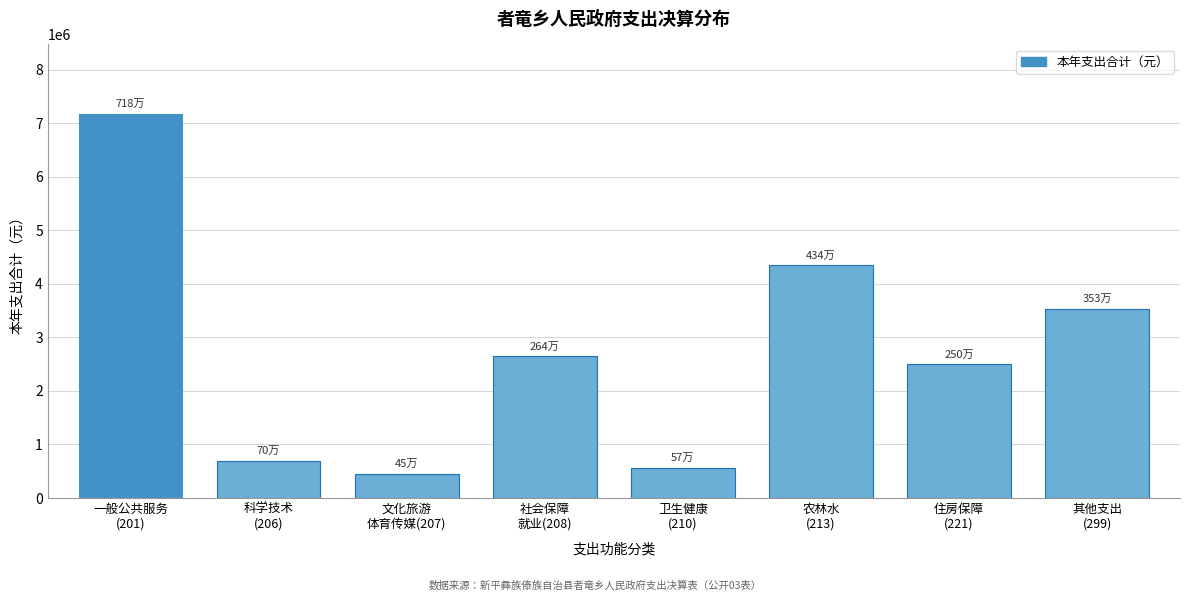

Reading left to right, transcribe all the data shown in this chart.

7177335.8	700000.0	450056.0	2644510.6	567450.0	4343052.8	2500000.0	3531962.0